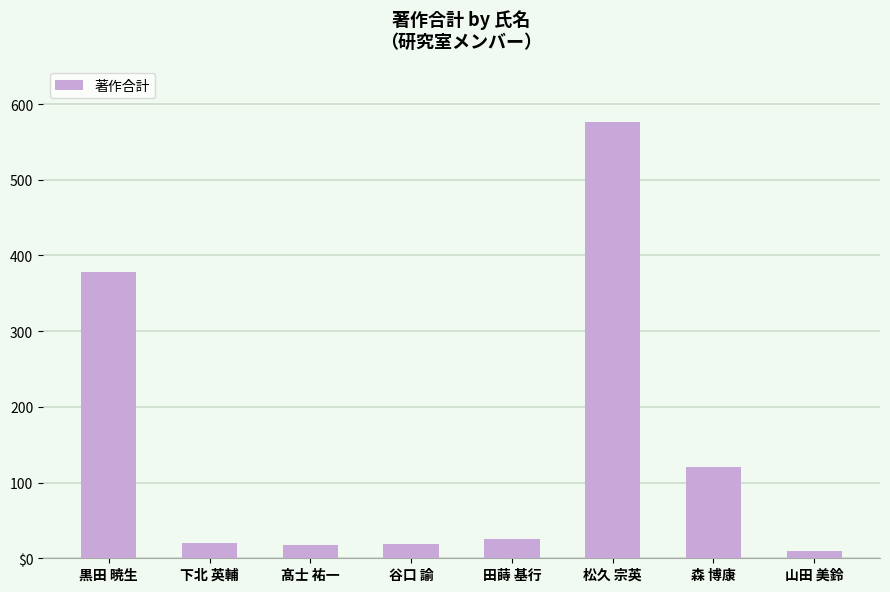

Where is the data nearest to the value 293?

黒田 暁生